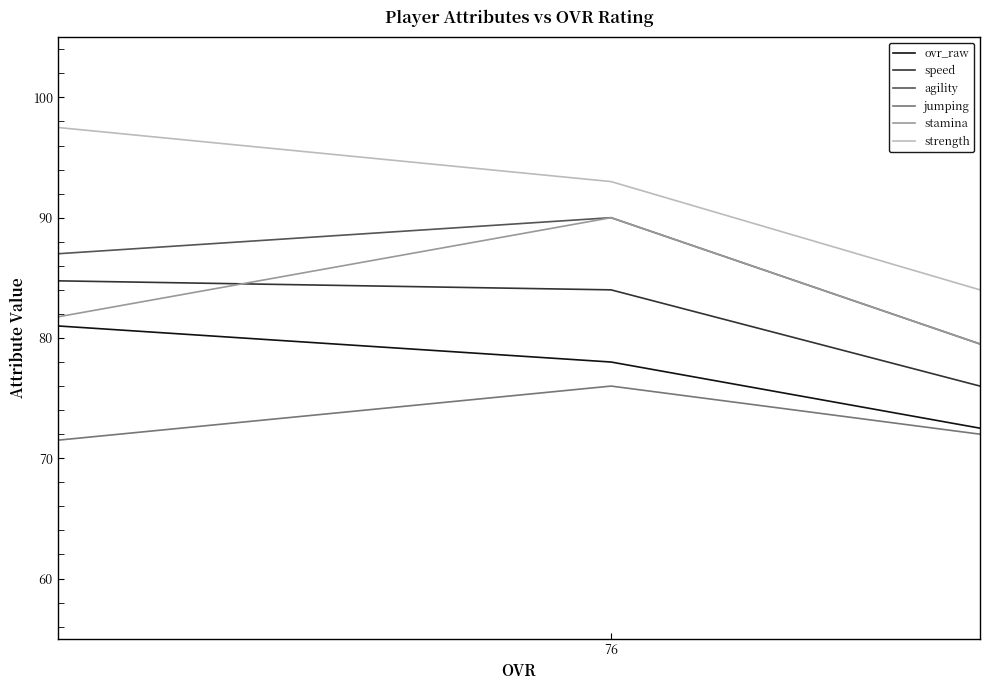

What are all the series names shown in the legend?

ovr_raw, speed, agility, jumping, stamina, strength